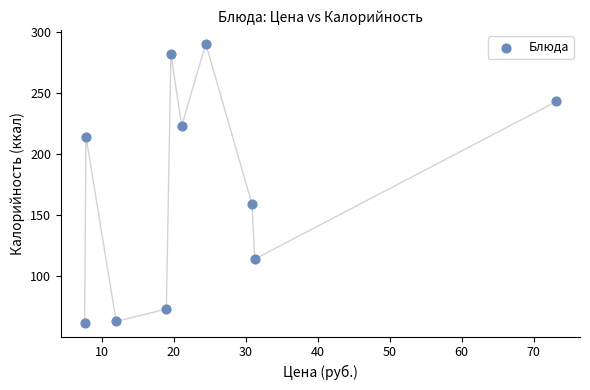

What Y value in the scatter plot is closest to 176?

159.0